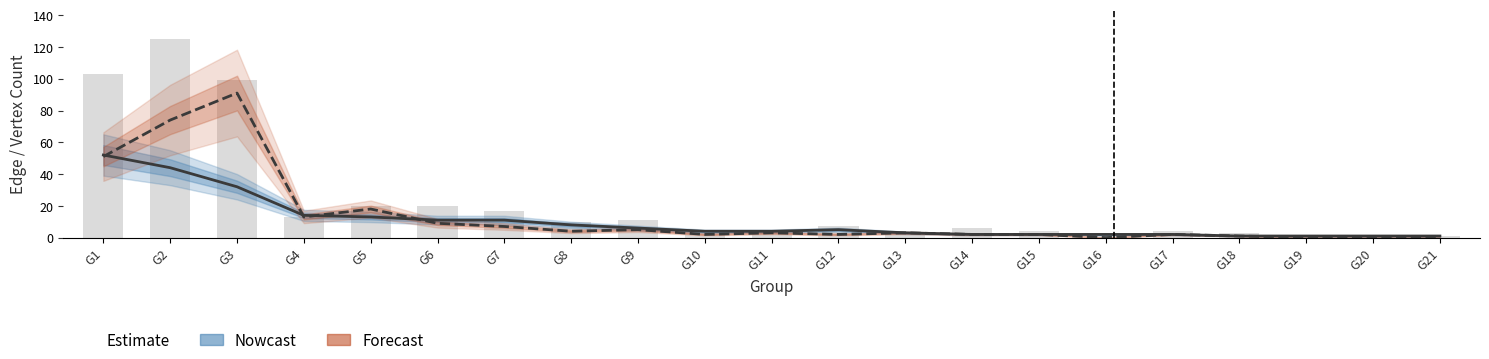

Reading left to right, transcribe all the data shown in this chart.

Nowcast (Unique Edges): 52	44	32	14	13	11	11	8	6	4	4	5	3	2	2	2	2	1	1	1	1
Forecast (Dup Edges): 51	74	91	13	18	9	7	4	5	2	3	2	3	2	2	0	2	1	0	0	0